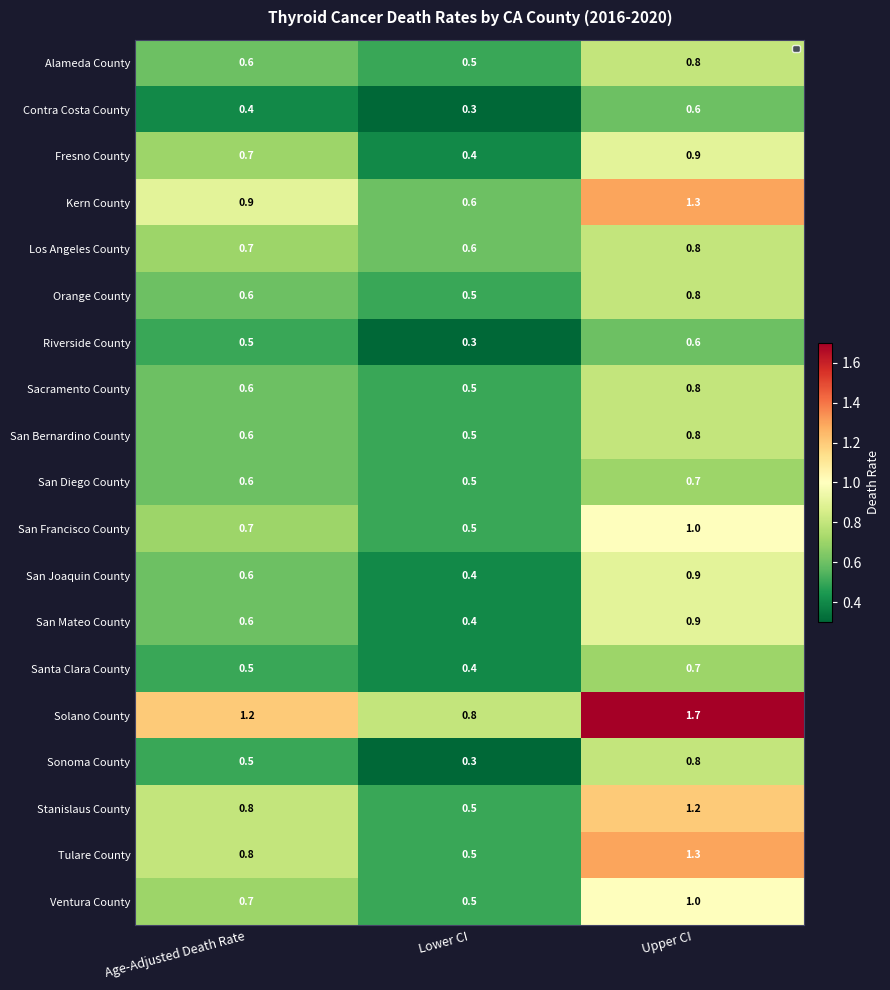

At which category does the chart reach its peak across all series?

Upper CI